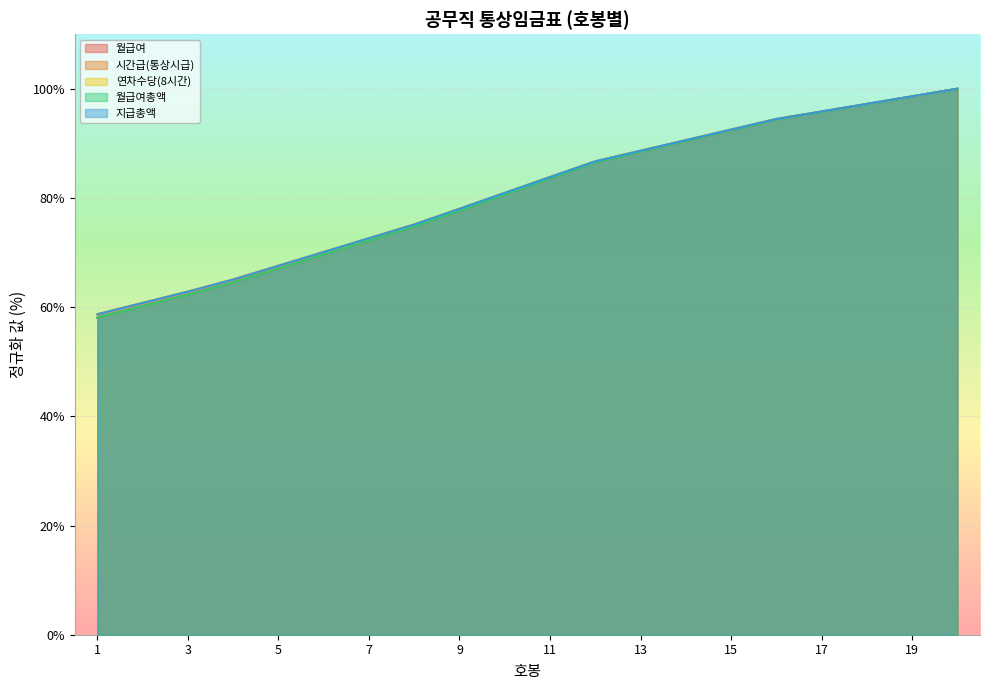

What is the maximum value shown in the chart?

100.0